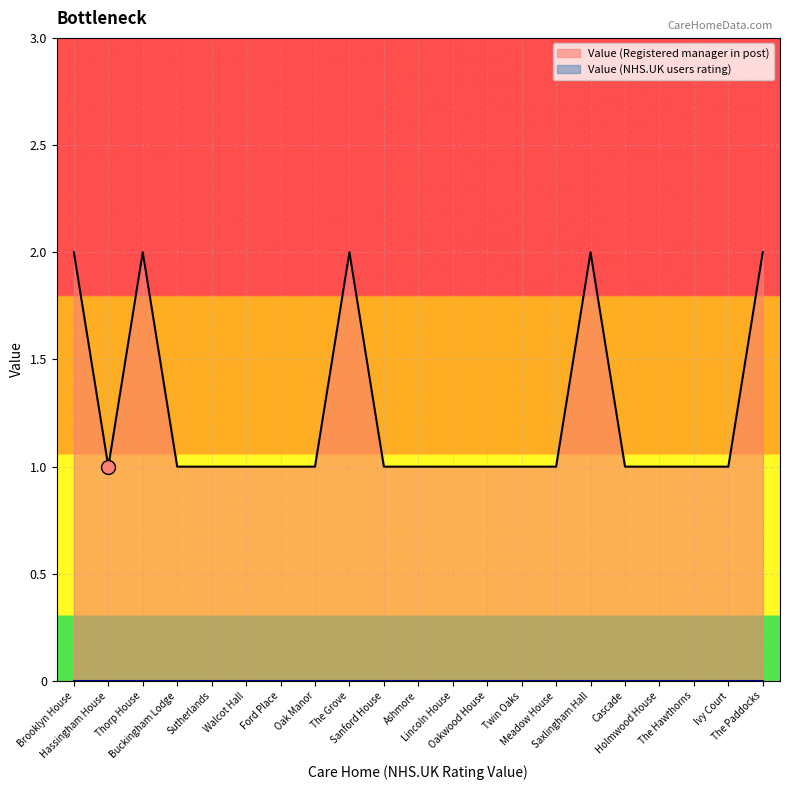

What is the sum of all values?

26